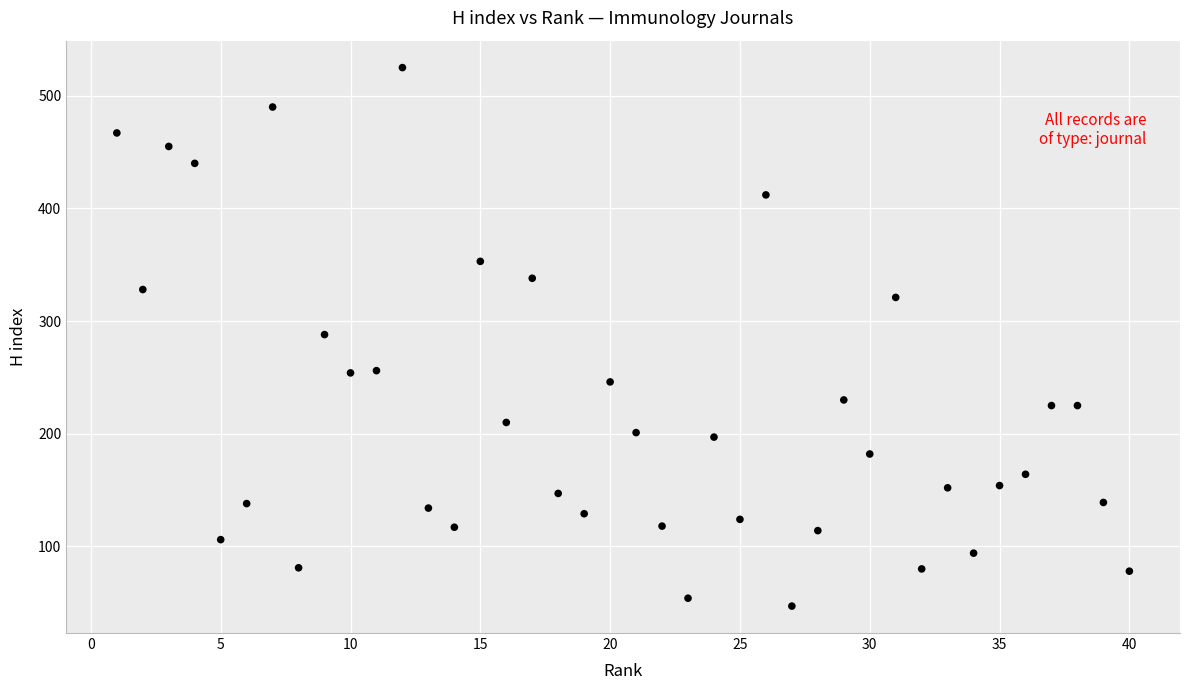

What is the range of Y values (max minus min)?

478